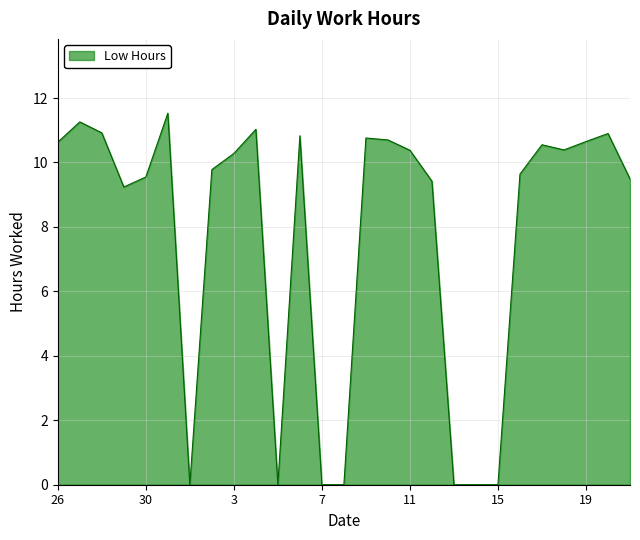

What is the difference between the maximum and minimum values?

11.5